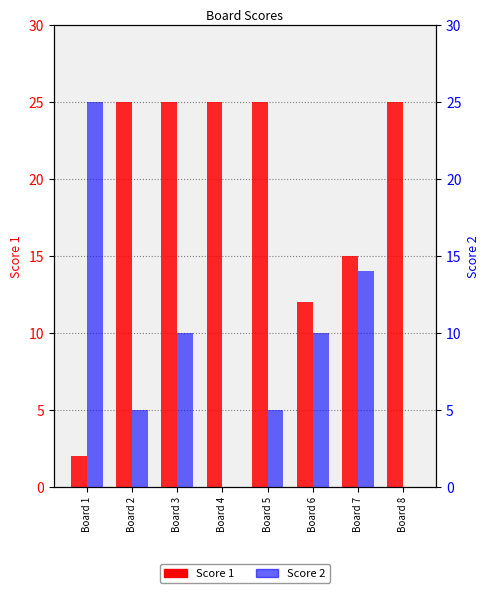

Where does the Score 2 series first go above 10?

Board 1